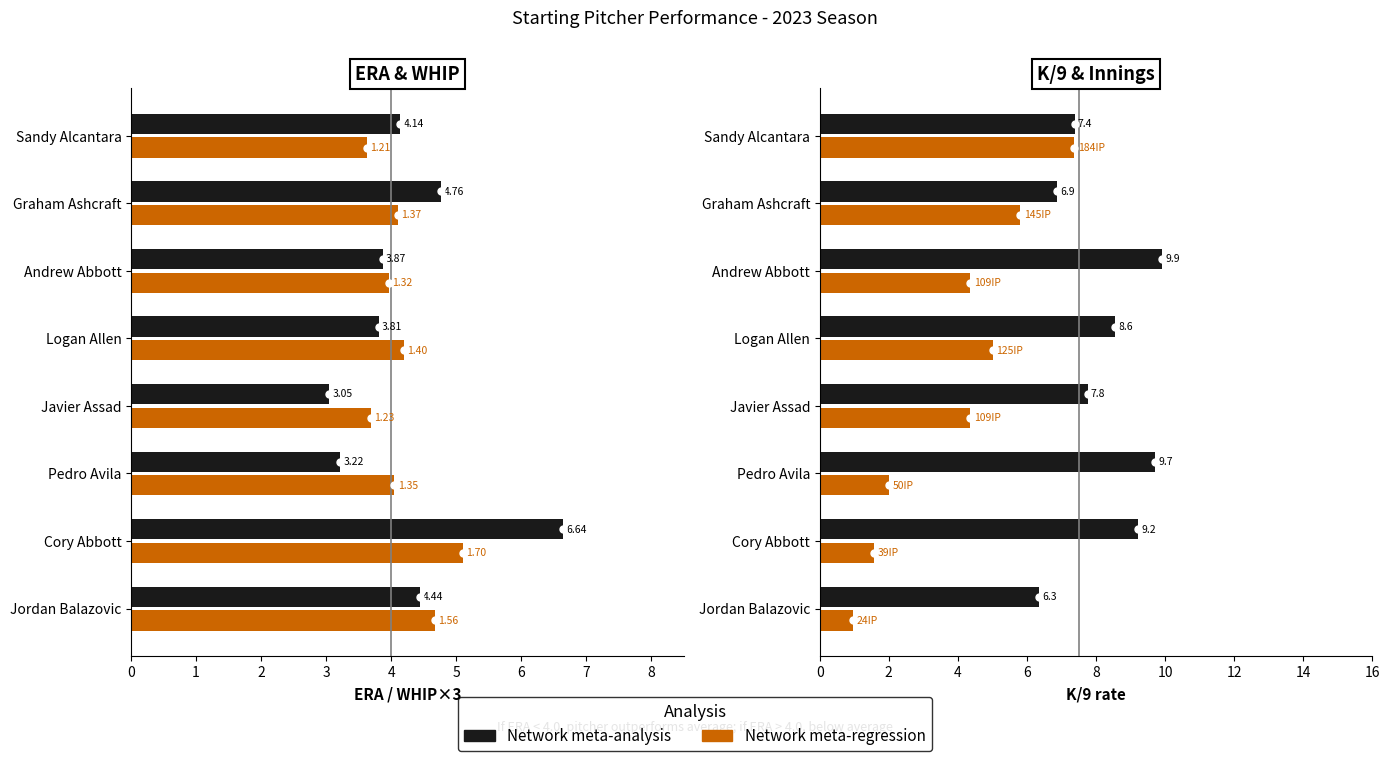

Is the value of ERA at Pedro Avila greater than the value of WHIP at Jordan Balazovic?

Yes